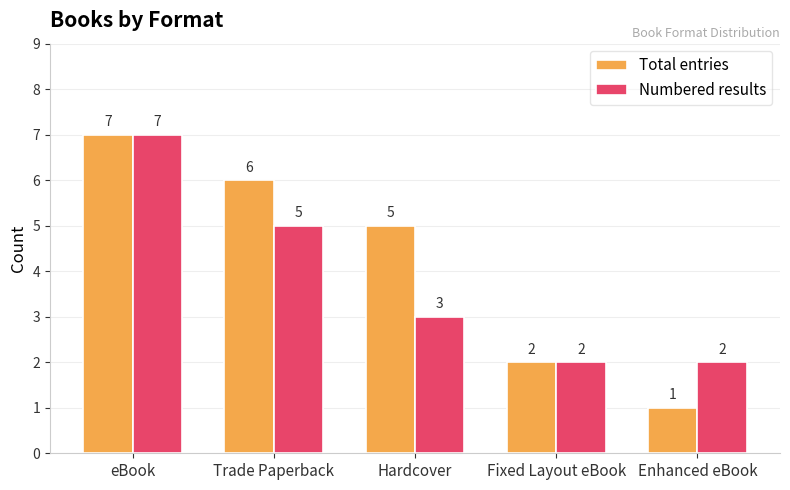

Between Trade Paperback and Fixed Layout eBook, which series saw the biggest shift?

Total entries